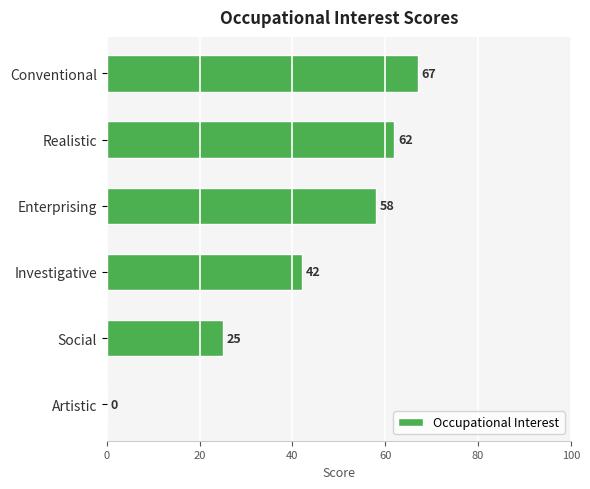

What is the approximate value at Enterprising, to the nearest 10?

60